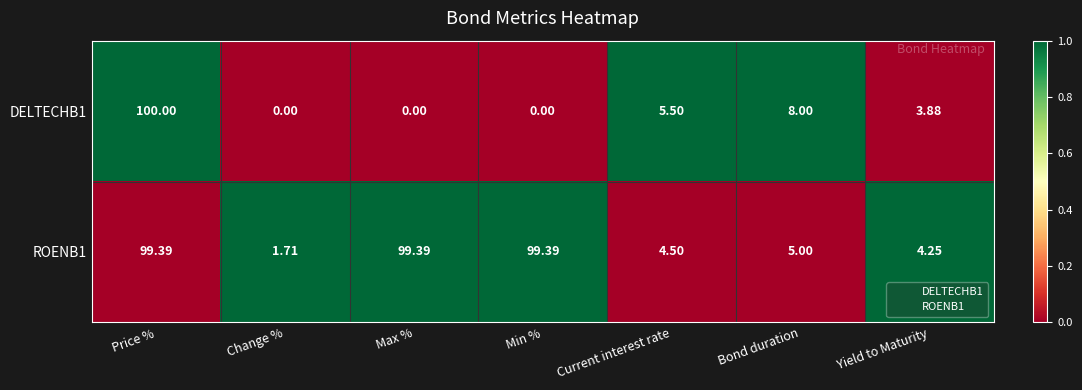

Which label corresponds to the largest value in the chart?

Price %